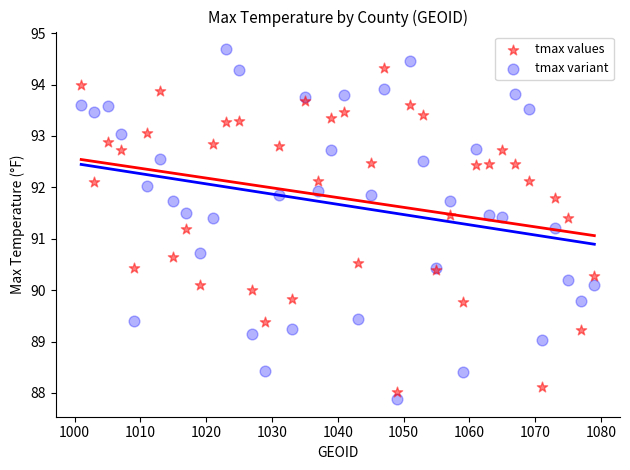

Which series has the widest spread of Y values?

tmax variant